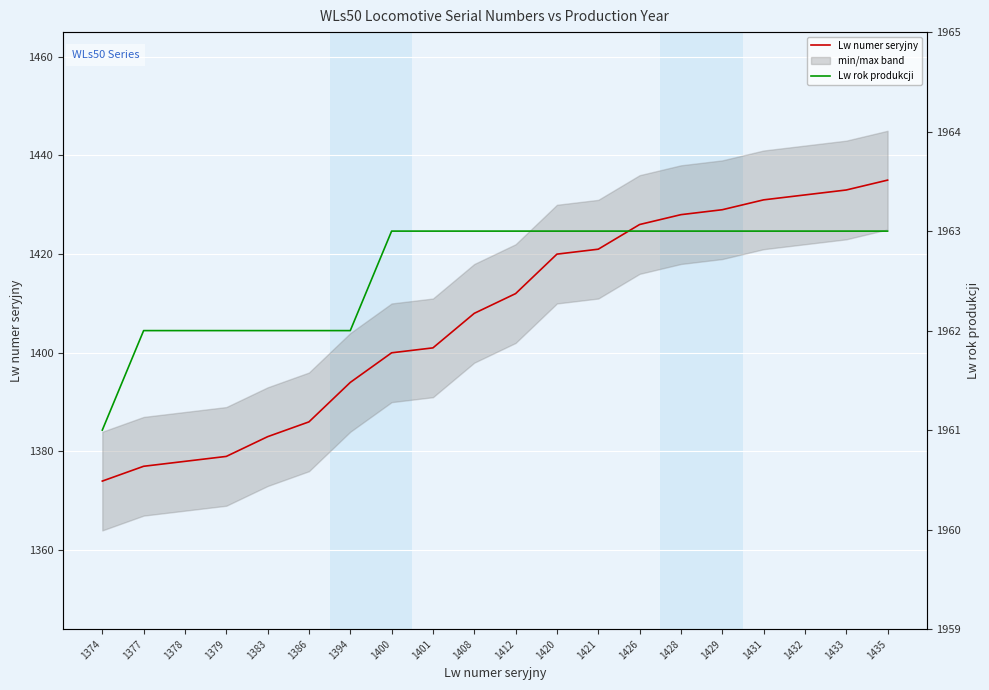

At which label does Lw rok produkcji reach its minimum?

1374